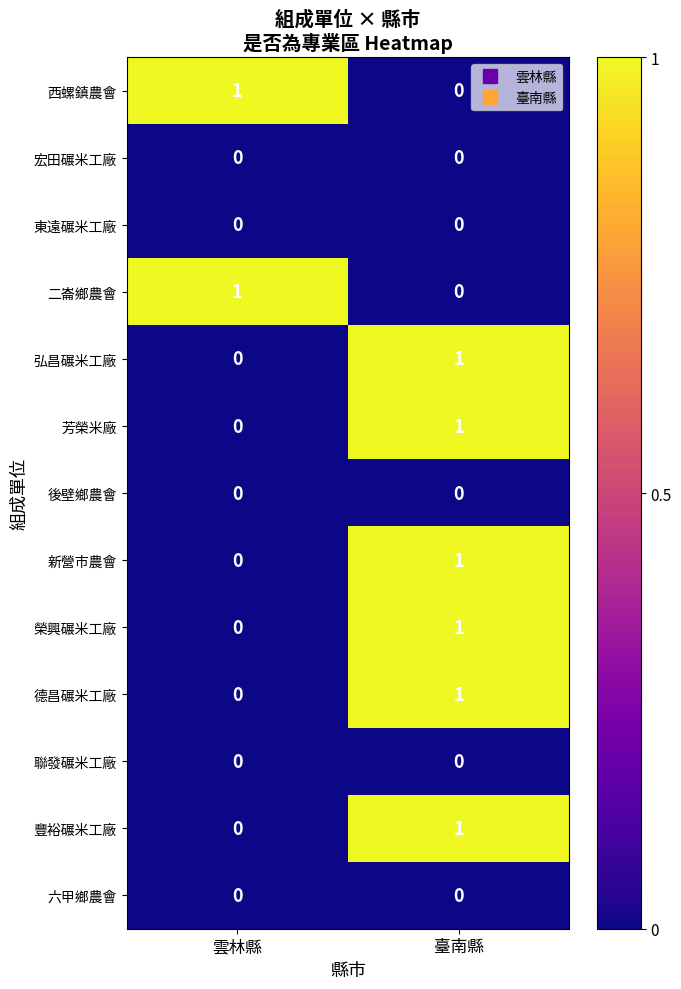

The 榮興碾米工廠 series shows 0 at 雲林縣. True or false?

True